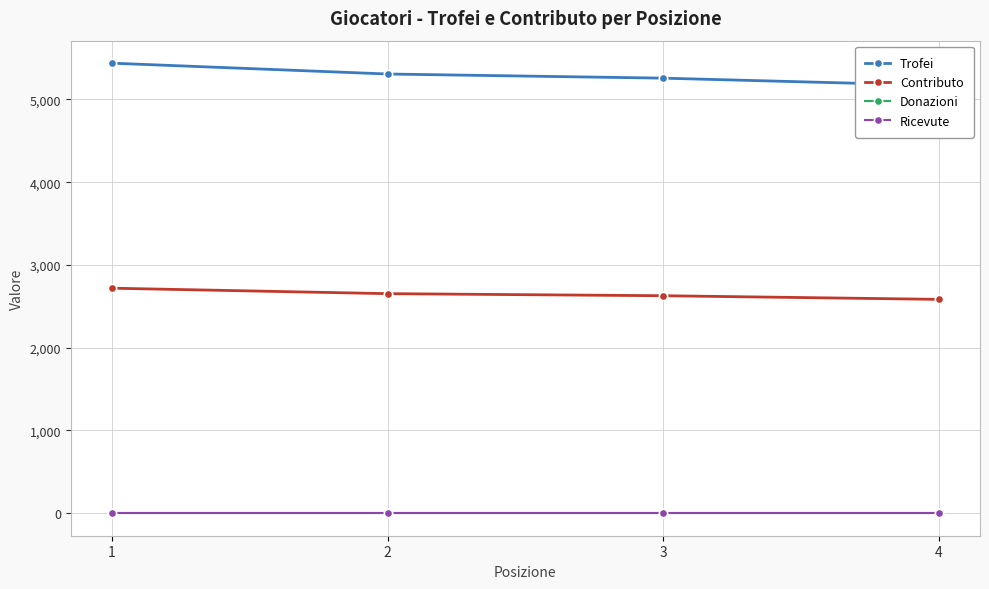

At 4, list the series in order from smallest to largest.

Donazioni, Ricevute, Contributo, Trofei